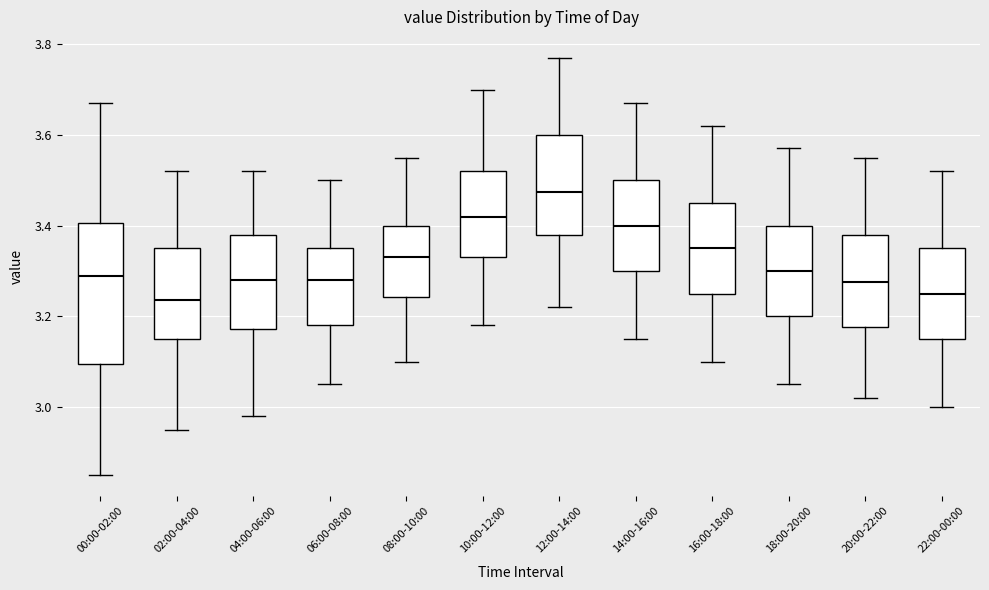

Comparing the boxes themselves (not the whiskers), which one is the tallest?

00:00-02:00